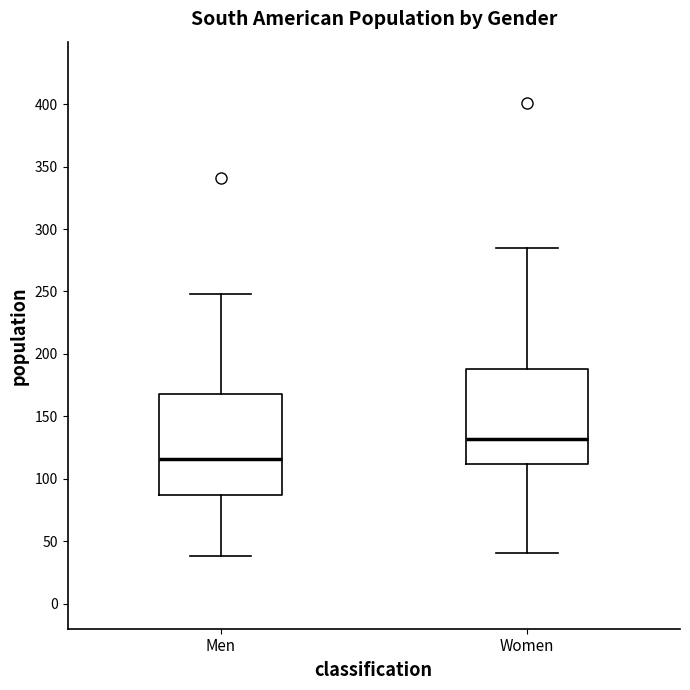

Reading left to right, read every box against the y-axis: the position of its median line, the range the box covers, and the ends of its whiskers. The values are not printed on the chart, so give them approximately, as read against the axis.

Men: median 115, box 85 to 170, whiskers 40 to 250
Women: median 130, box 110 to 190, whiskers 40 to 285